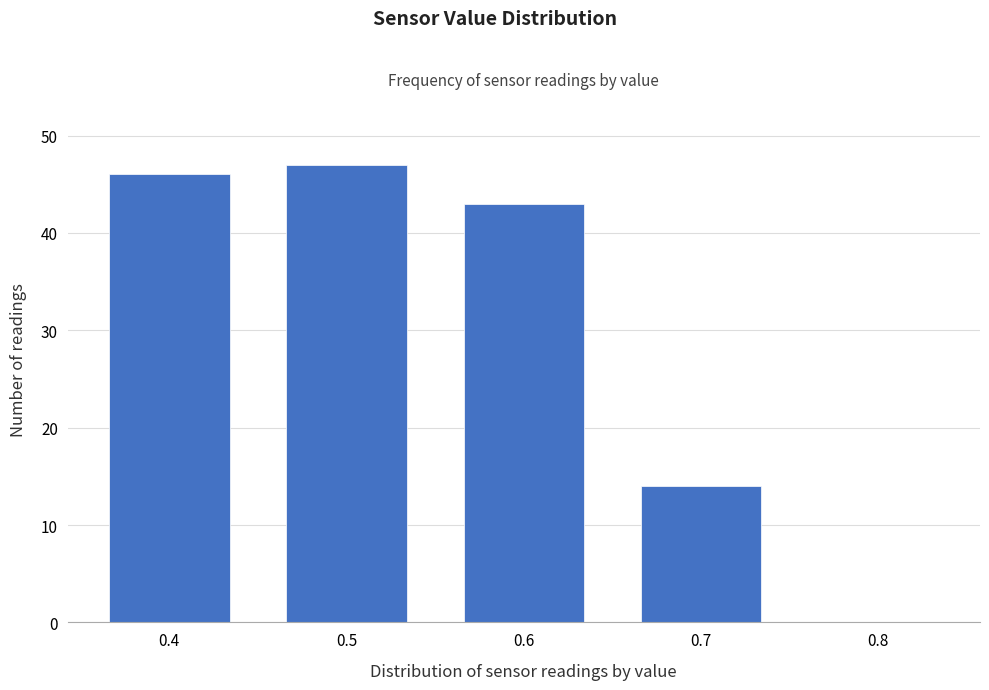

Which range on the x-axis has the tallest bar?

0.45 to 0.55